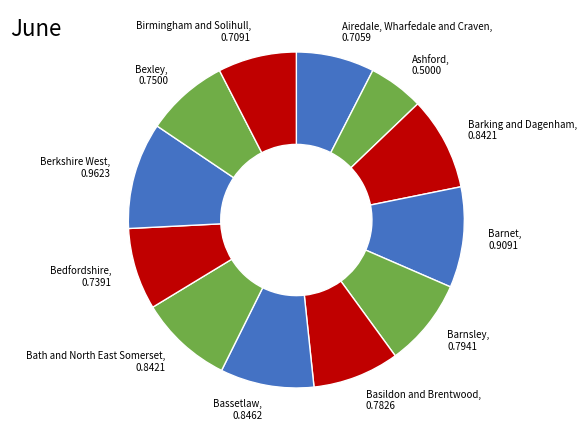

Is there any slice that represents more than half of the pie?

No